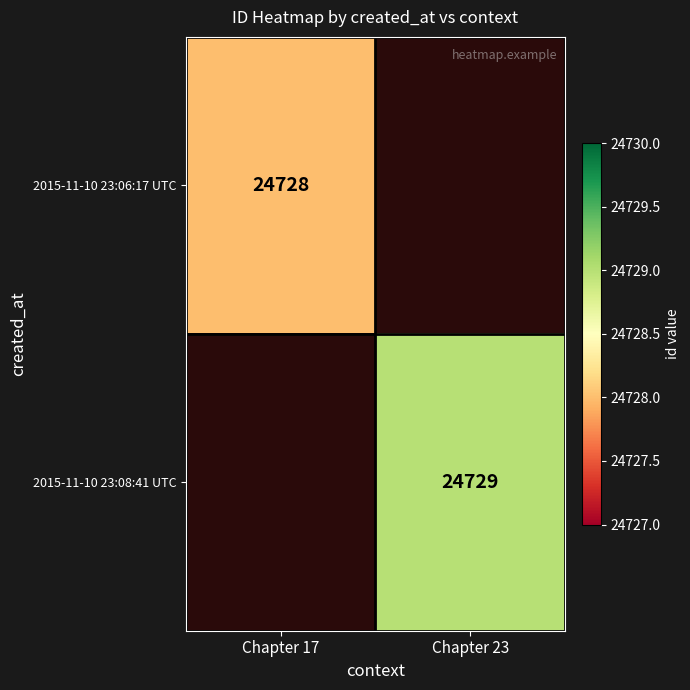

Count the number of data series in this chart.

2